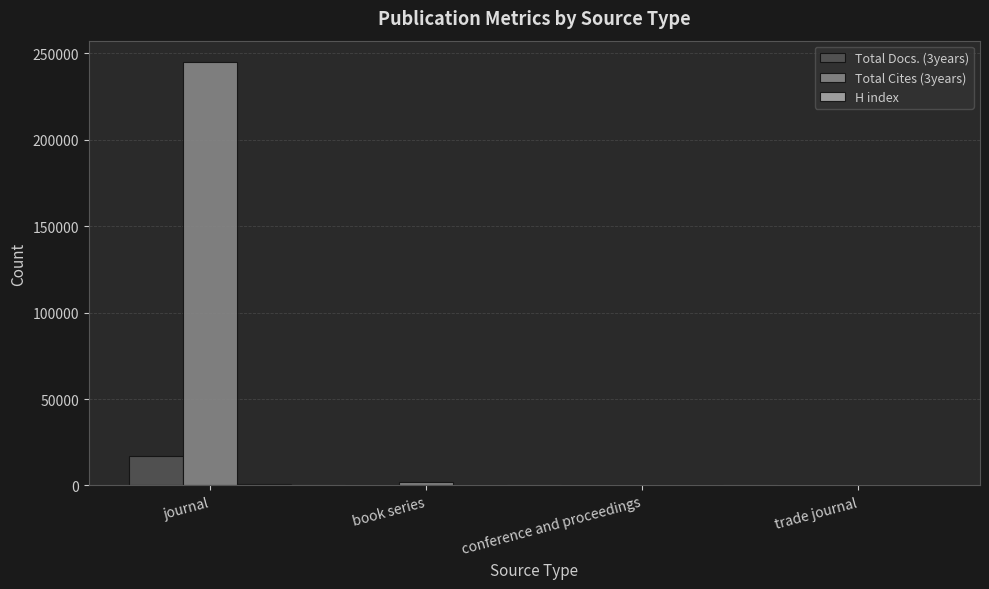

At which category is the sum across all series the highest?

journal